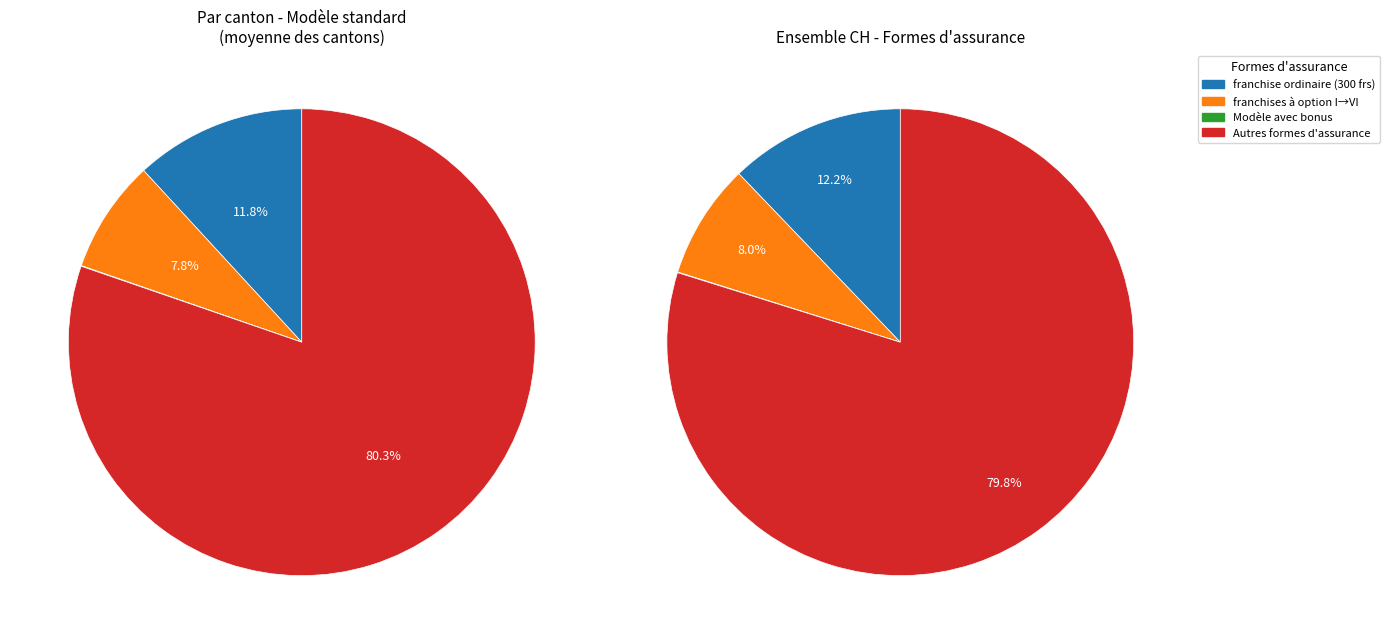

The BL slice represents 1% of the pie. True or false?

False